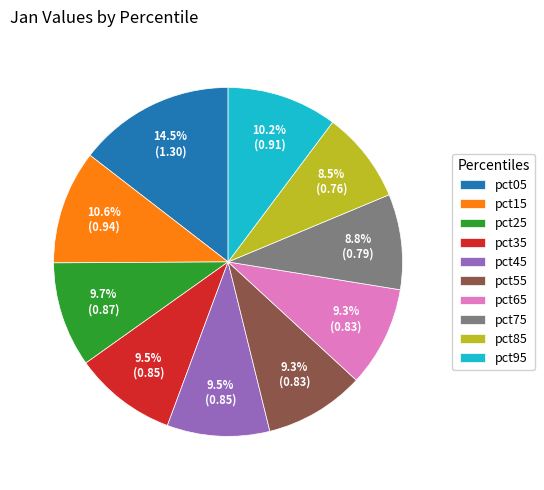

Which slice is the largest?

pct05